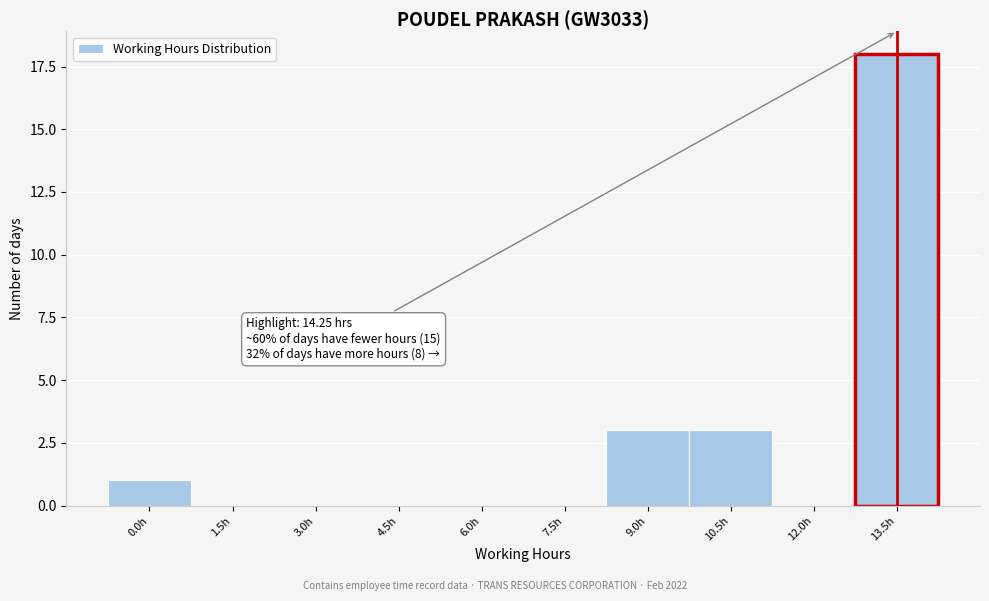

Reading left to right, list all the values displayed in this chart.

0.0h=1	1.5h=0	3.0h=0	4.5h=0	6.0h=0	7.5h=0	9.0h=3	10.5h=3	12.0h=0	13.5h=18